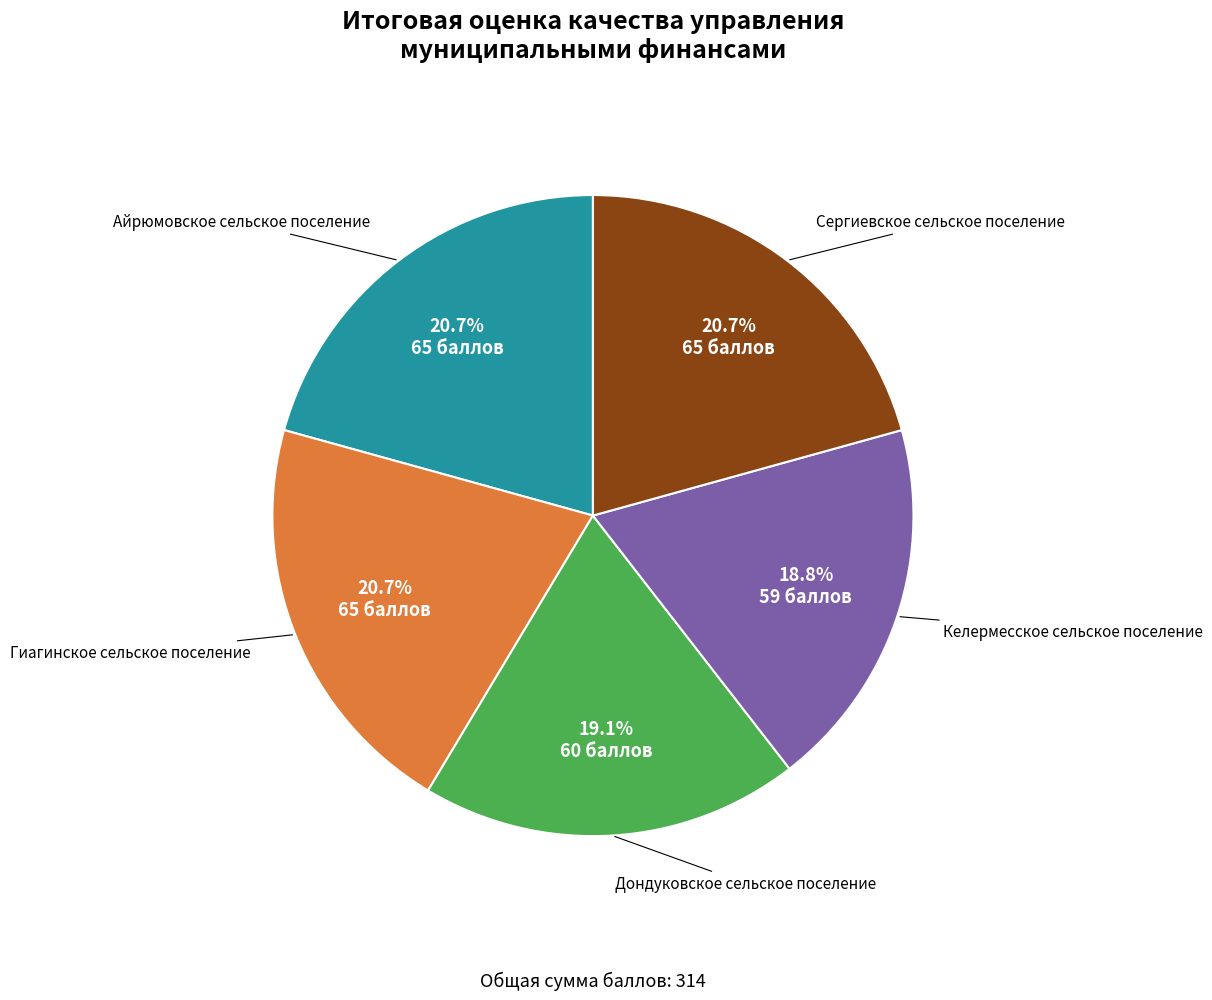

How many segments does this pie chart have?

5